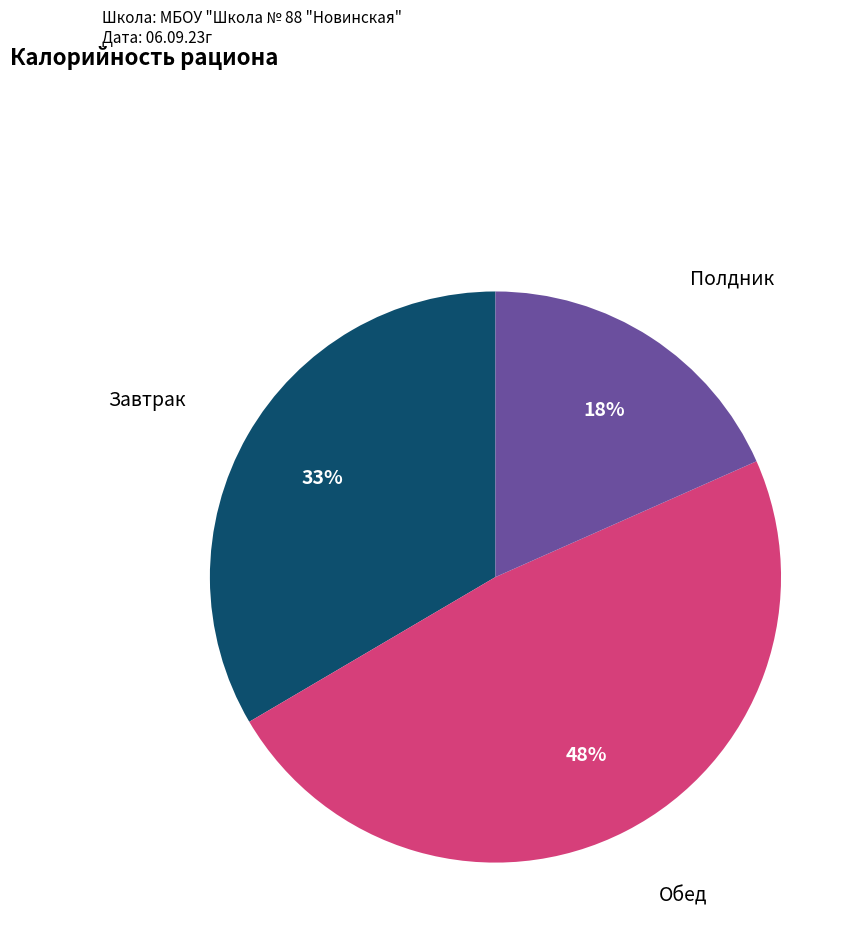

Rank the categories by value from lowest to highest.

Полдник, Завтрак, Обед